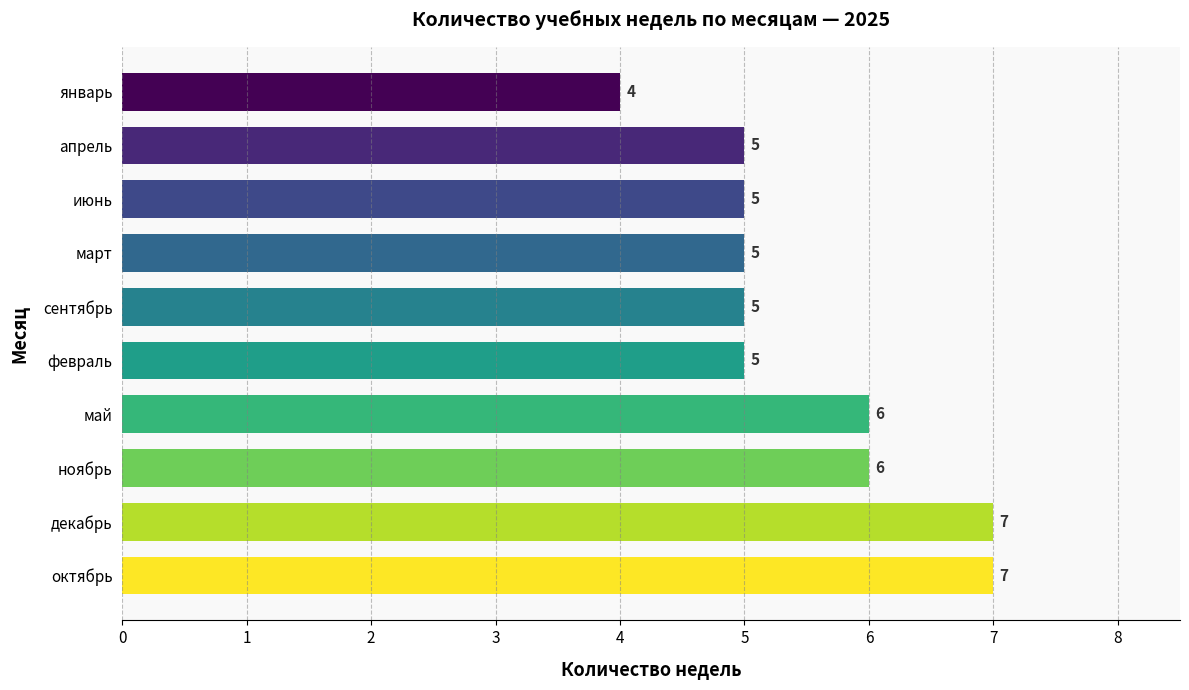

The value at май is 6. True or false?

True